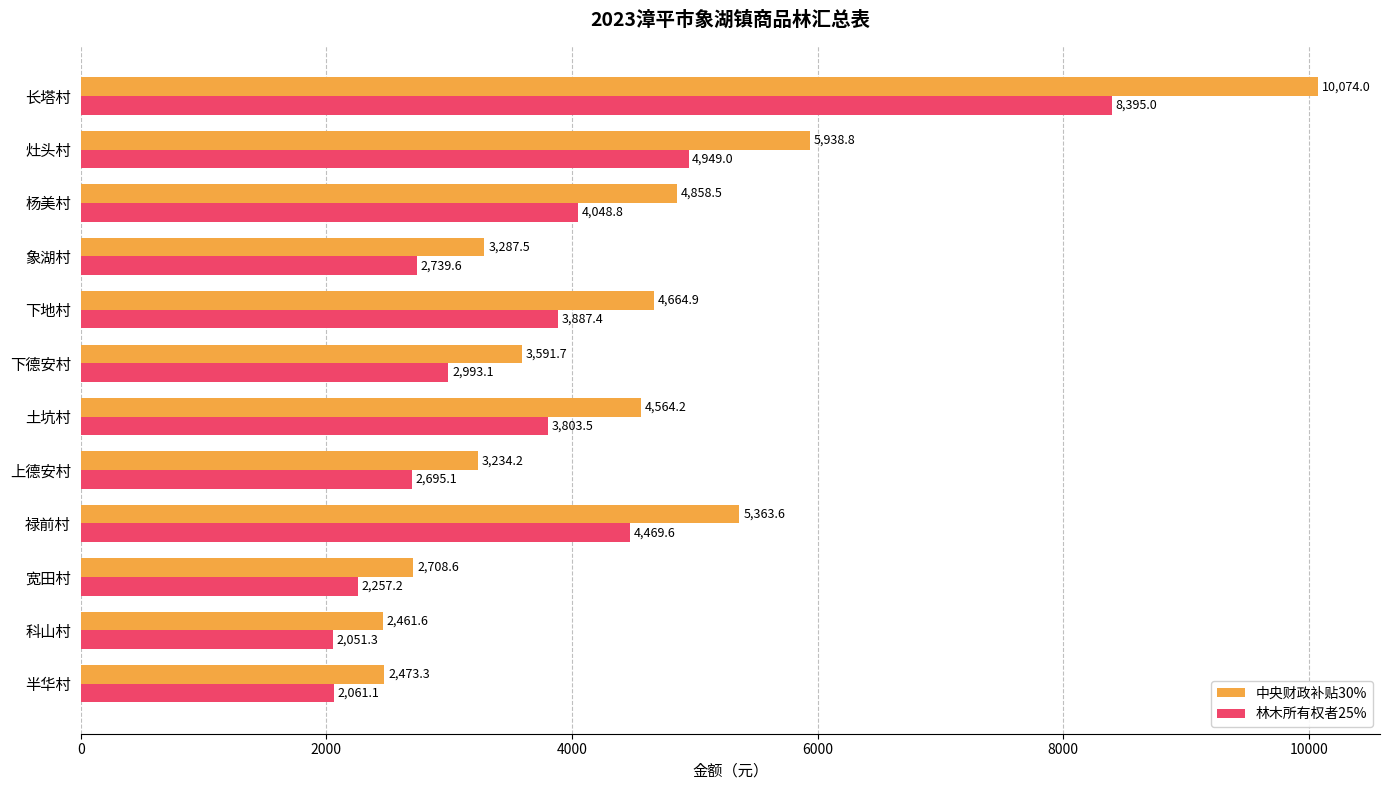

How many distinct data groups are displayed?

2